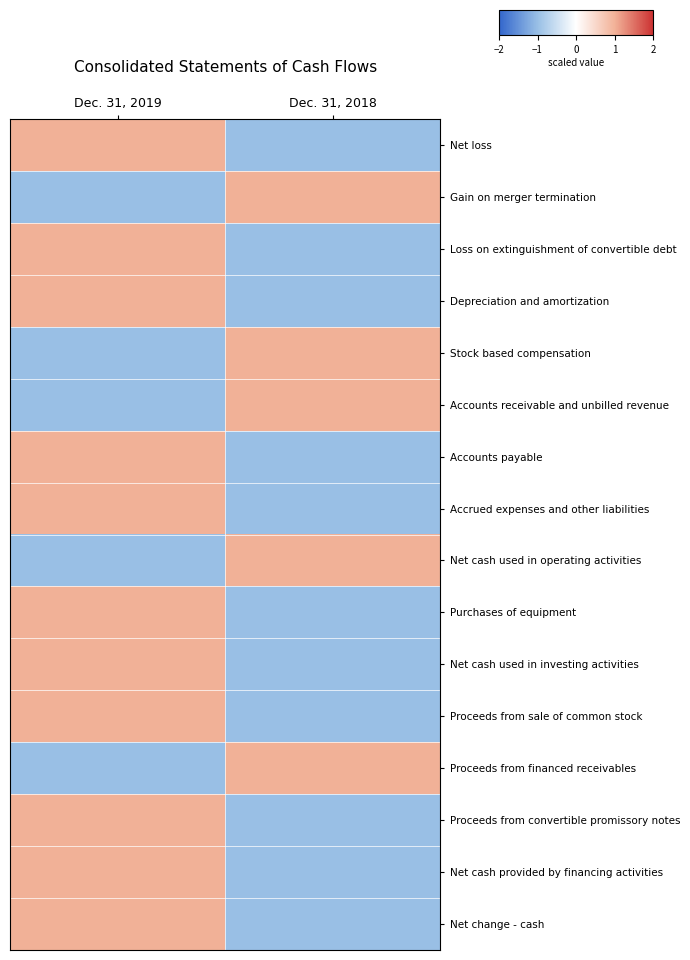

At Dec. 31, 2019, list the series in order from smallest to largest.

Gain on merger termination, Stock based compensation, Accounts receivable and unbilled revenue, Net cash used in operating activities, Proceeds from financed receivables, Net loss, Loss on extinguishment of convertible debt, Depreciation and amortization, Accounts payable, Accrued expenses and other liabilities, Purchases of equipment, Net cash used in investing activities, Proceeds from sale of common stock, Proceeds from convertible promissory notes, Net cash provided by financing activities, Net change - cash